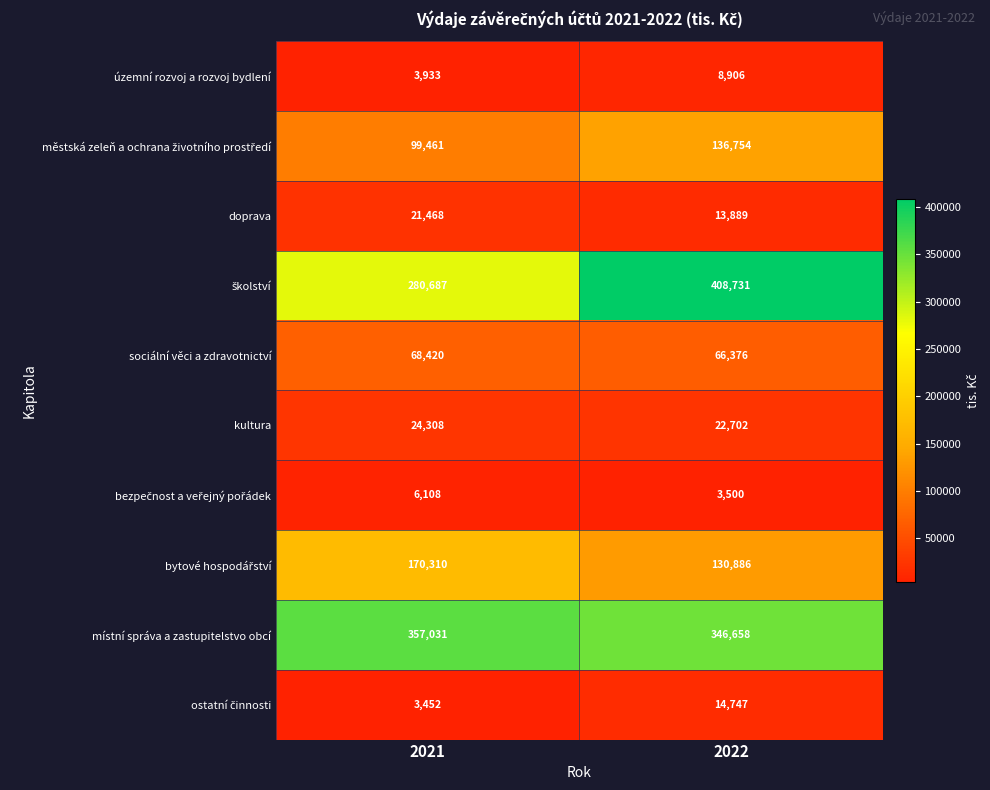

Which label corresponds to the largest value in the chart?

2022